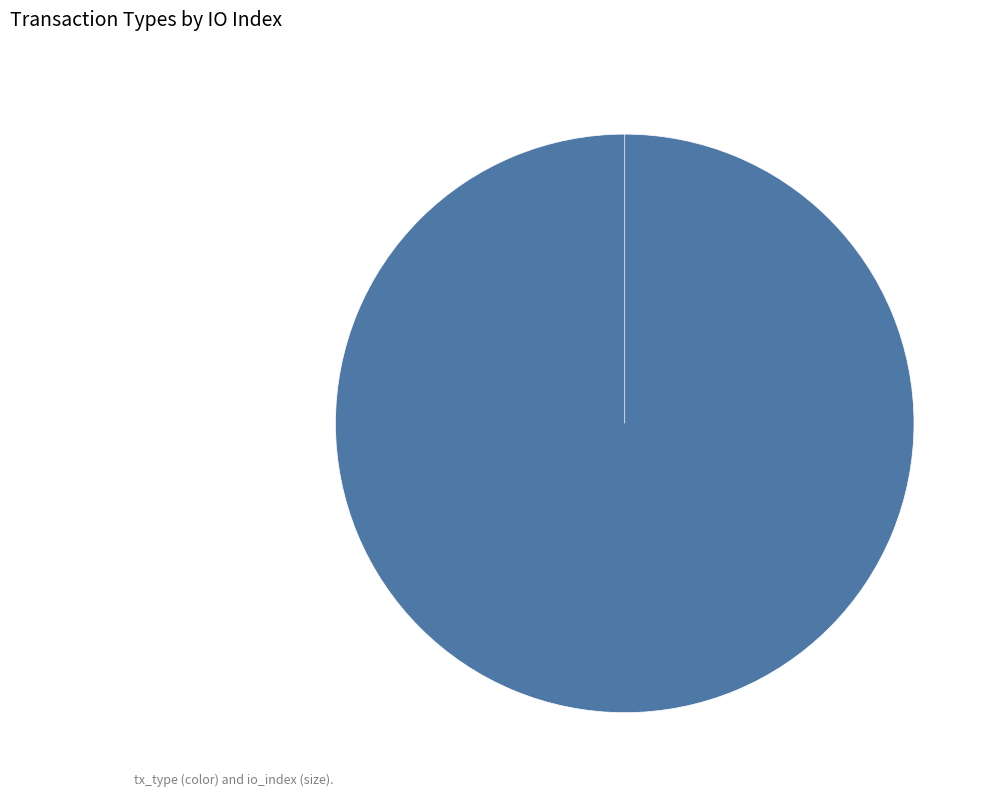

What percentage do Vote and Ticket together represent?

100.0%